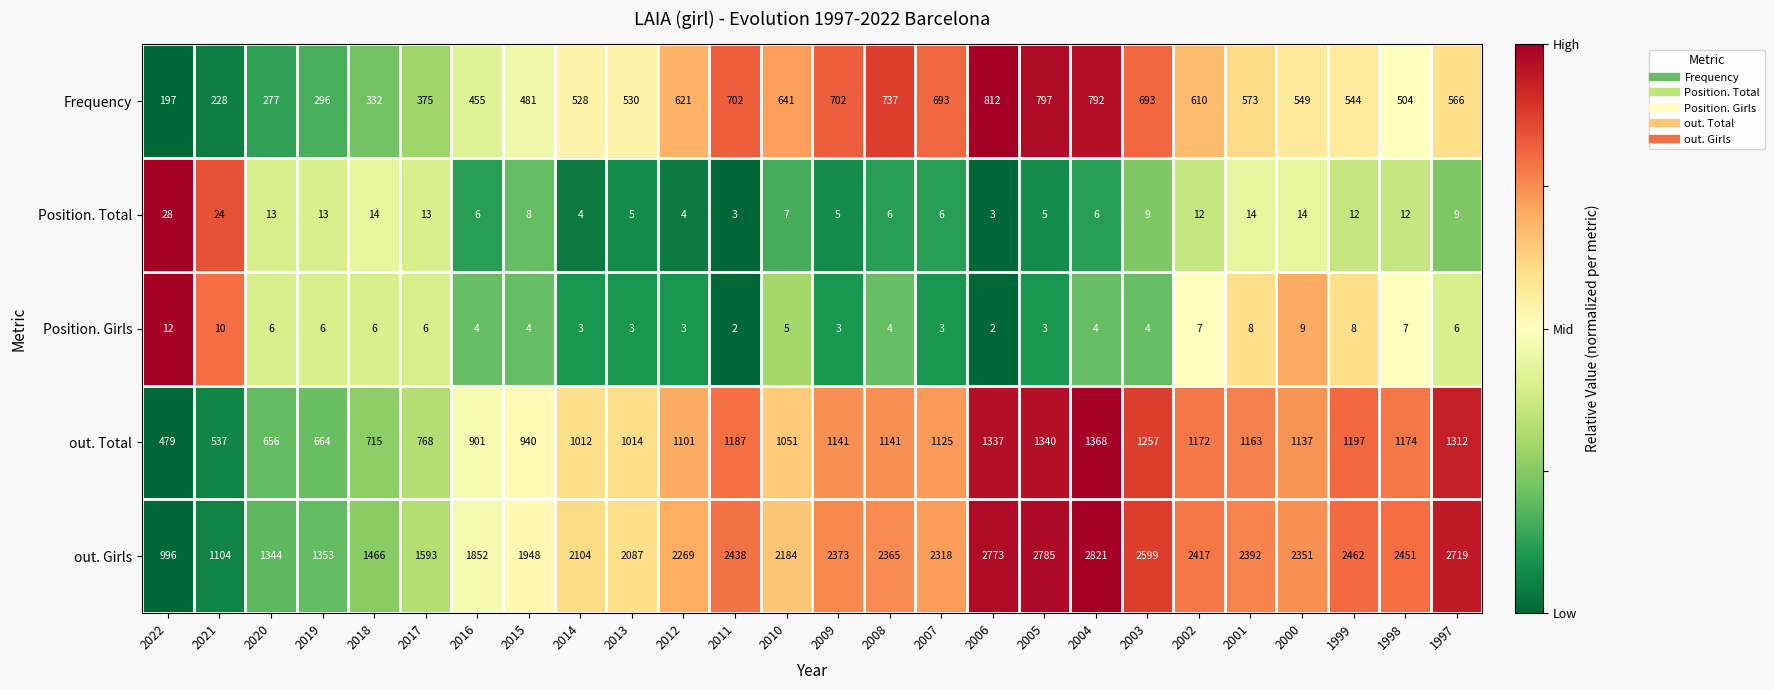

What is the difference between the maximum and minimum values in the out. Total series?

889